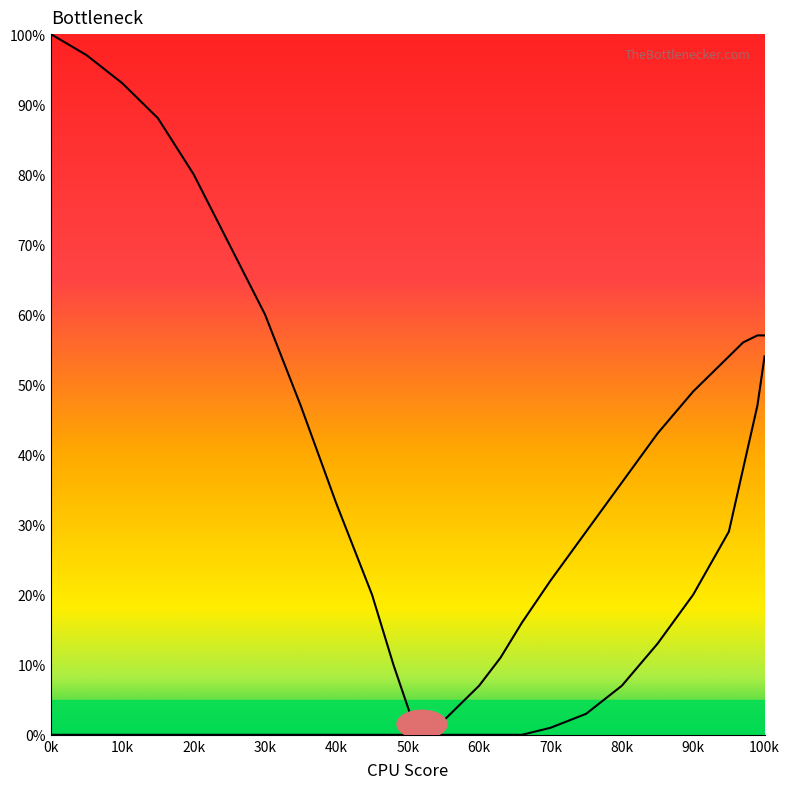

The value of Left Curve at 60k is 0. True or false?

True